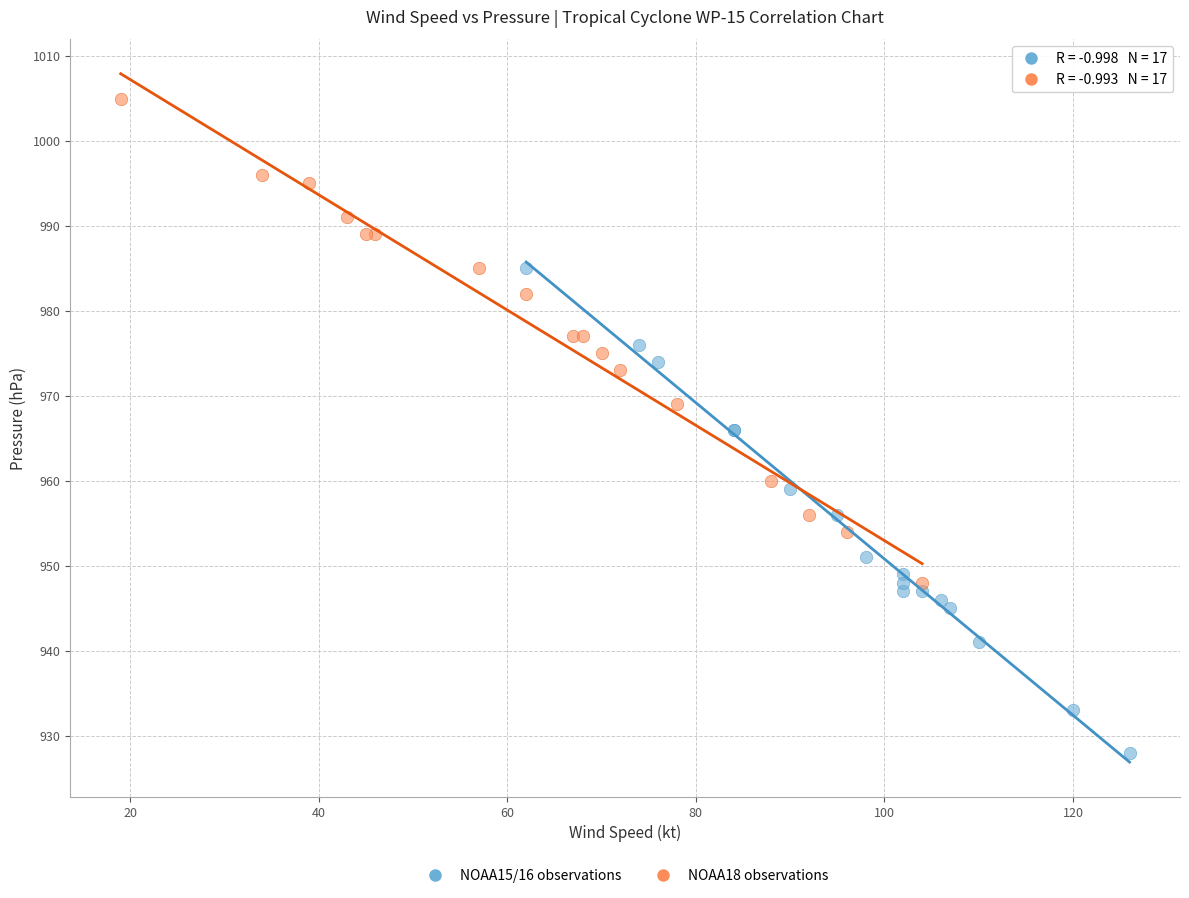

Which series contains the highest Y value?

NOAA18 observations